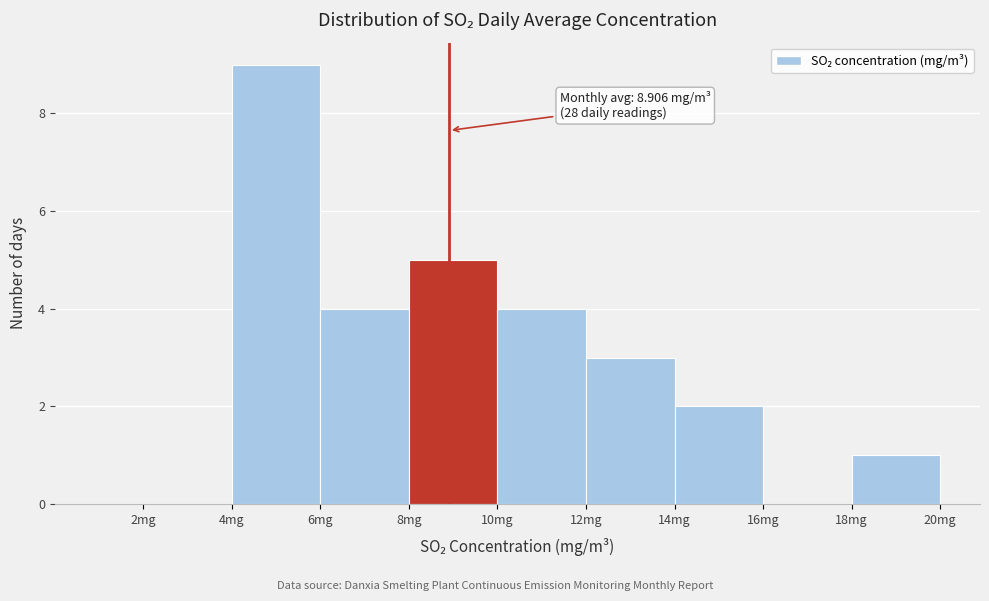

Which range on the x-axis has the tallest bar?

4 to 6